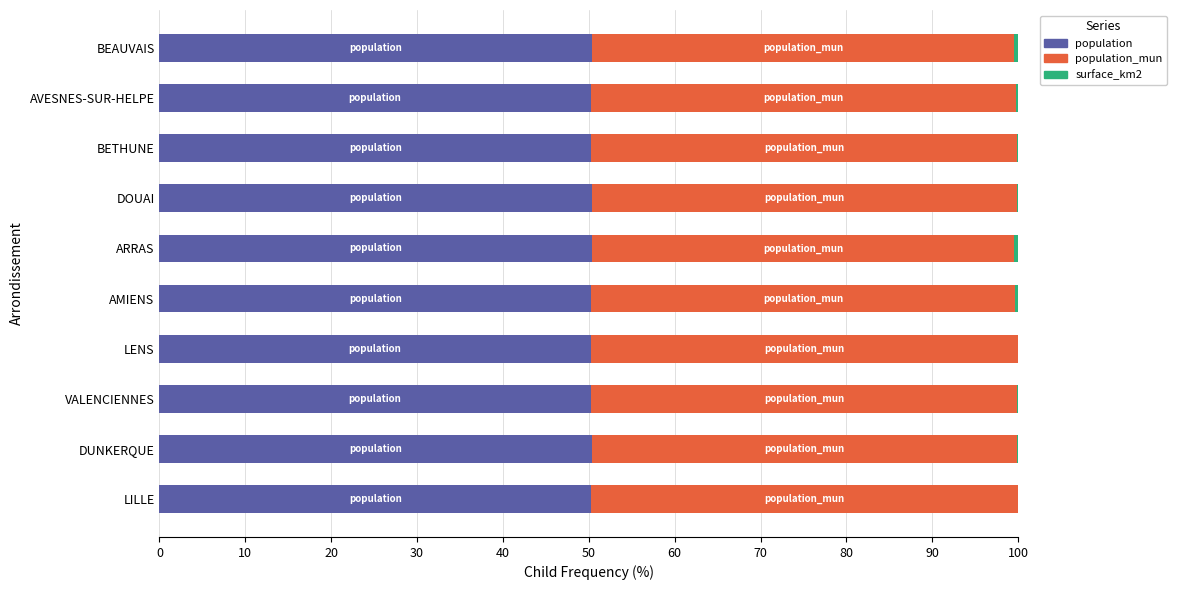

The value of population at AVESNES-SUR-HELPE is 14.6. True or false?

False